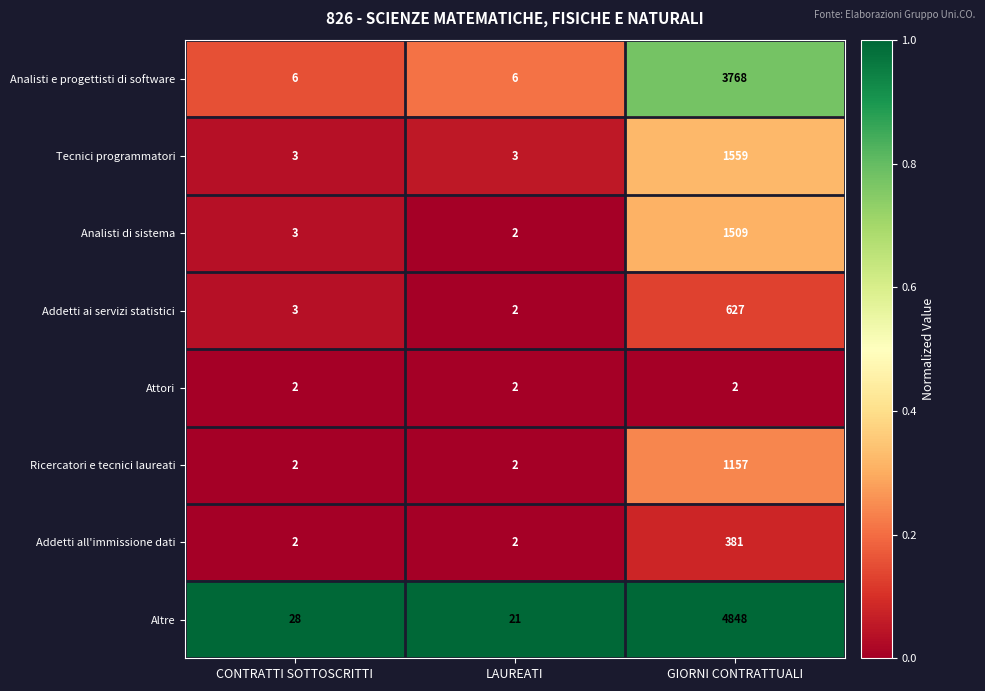

What is the total value across all series at CONTRATTI SOTTOSCRITTI?

49